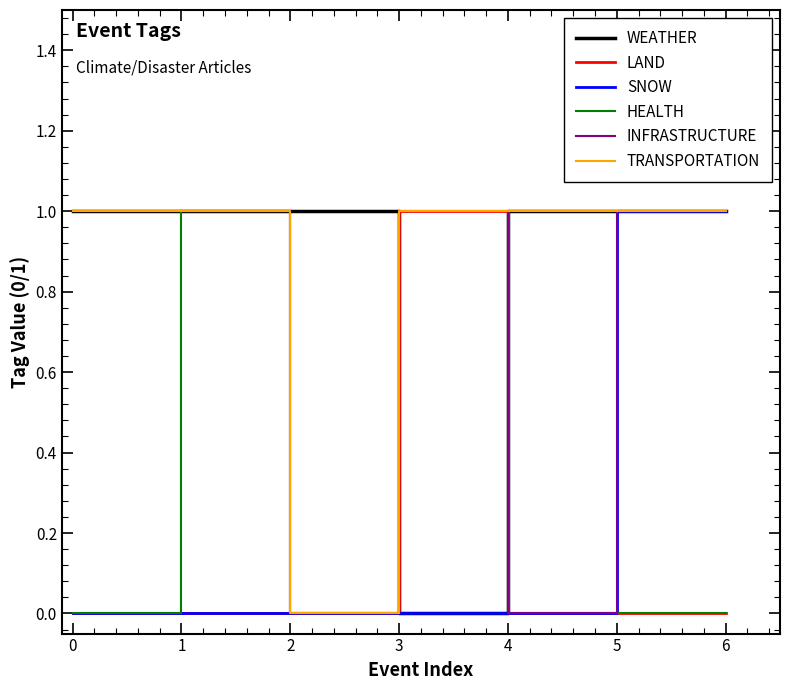

The value of INFRASTRUCTURE at 3 is 0. True or false?

False